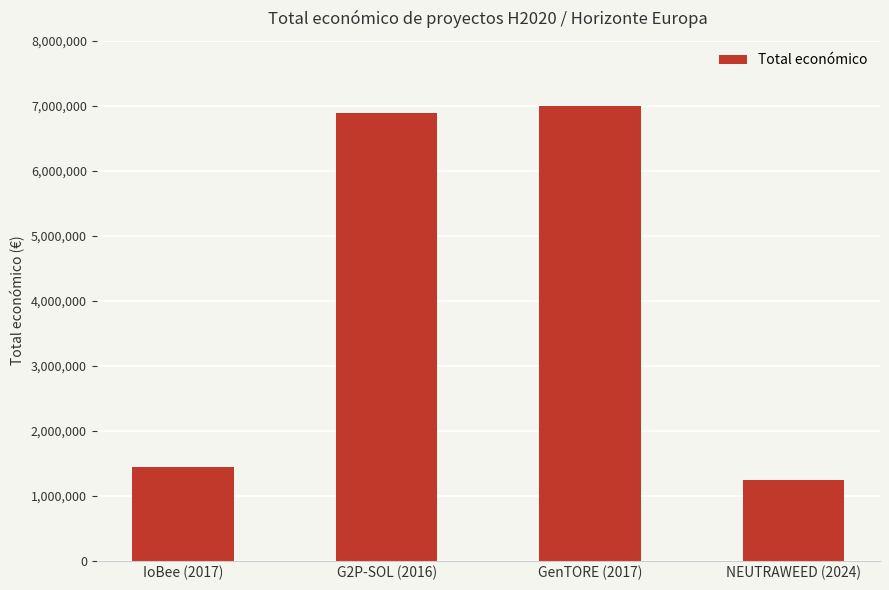

At which label is the value closest to 4118699?

IoBee (2017)